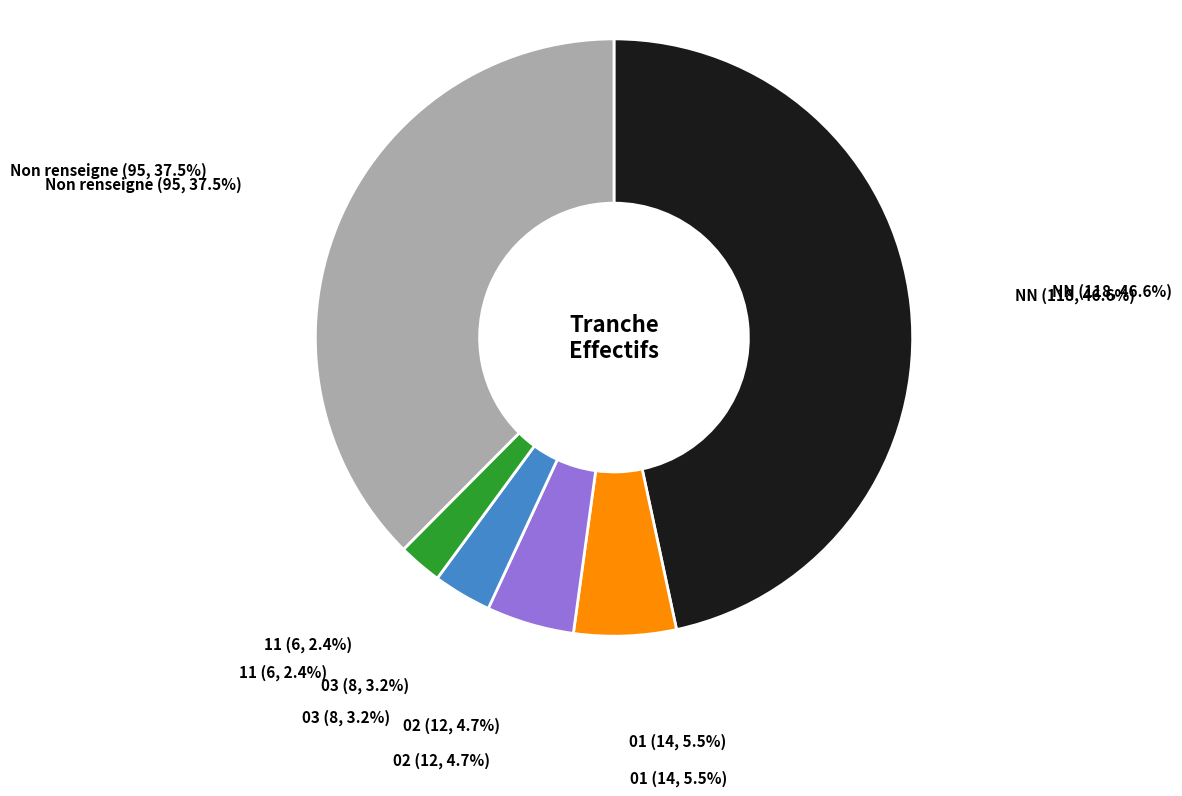

To the nearest percent, what is the difference between the largest and smallest slice percentages?

44%